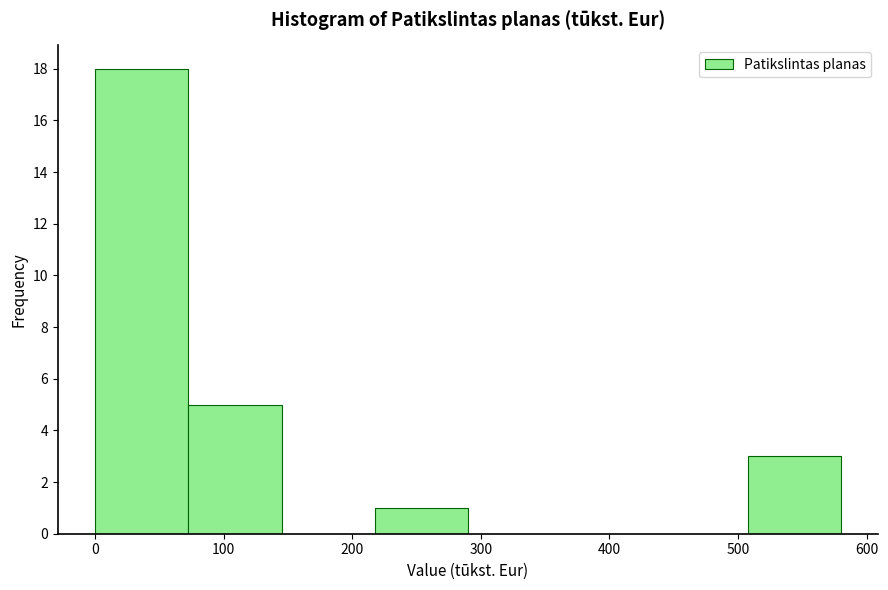

Reading left to right, transcribe this chart: for each bar, give the range it covers on the x-axis and its height. Neither the bar edges nor the heights are printed on the chart, so give them approximately, as read against the axes.

0 to 70: 18
70 to 150: 5
150 to 220: 0
220 to 290: 1
290 to 360: 0
360 to 440: 0
440 to 510: 0
510 to 580: 3